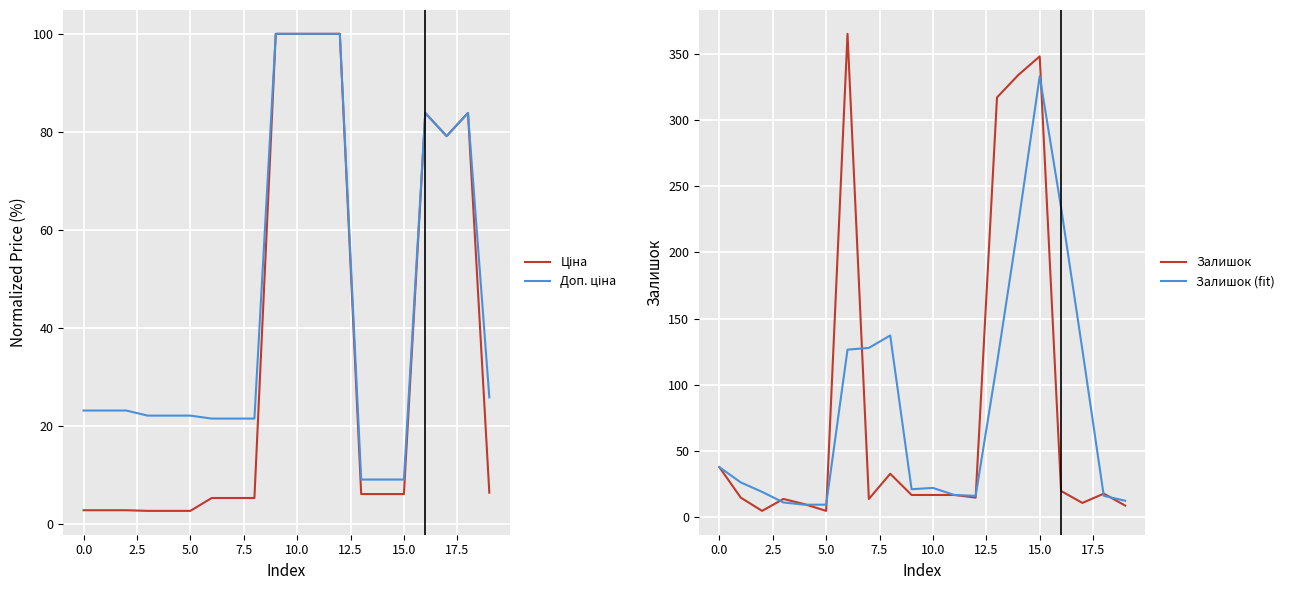

What is the difference between the second highest and minimum values in the Ціна series?

97.2